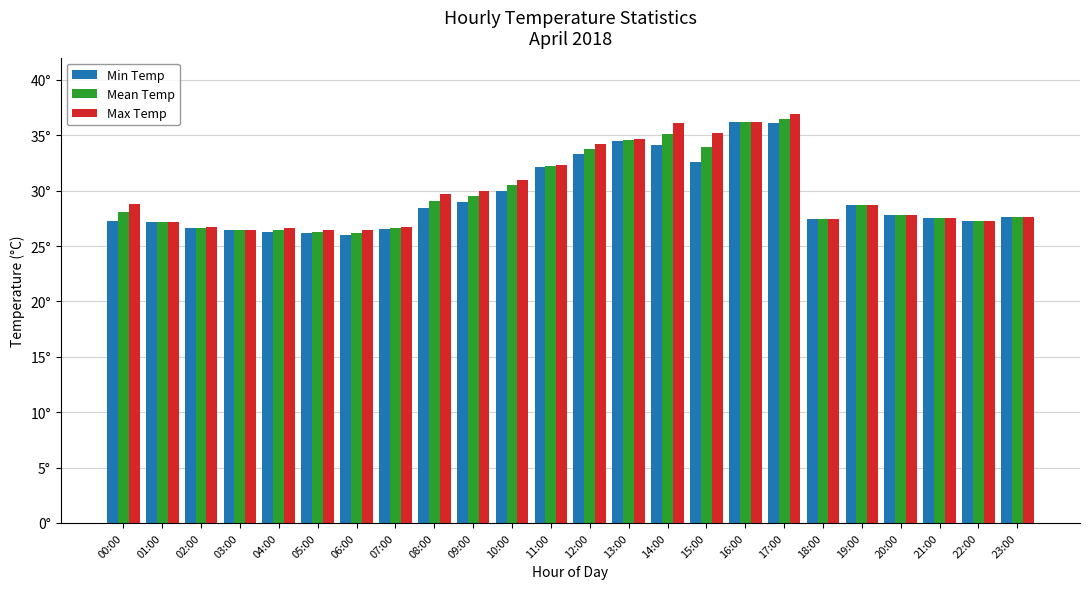

Between 18:00 and 19:00, which series saw the biggest shift?

Min Temp